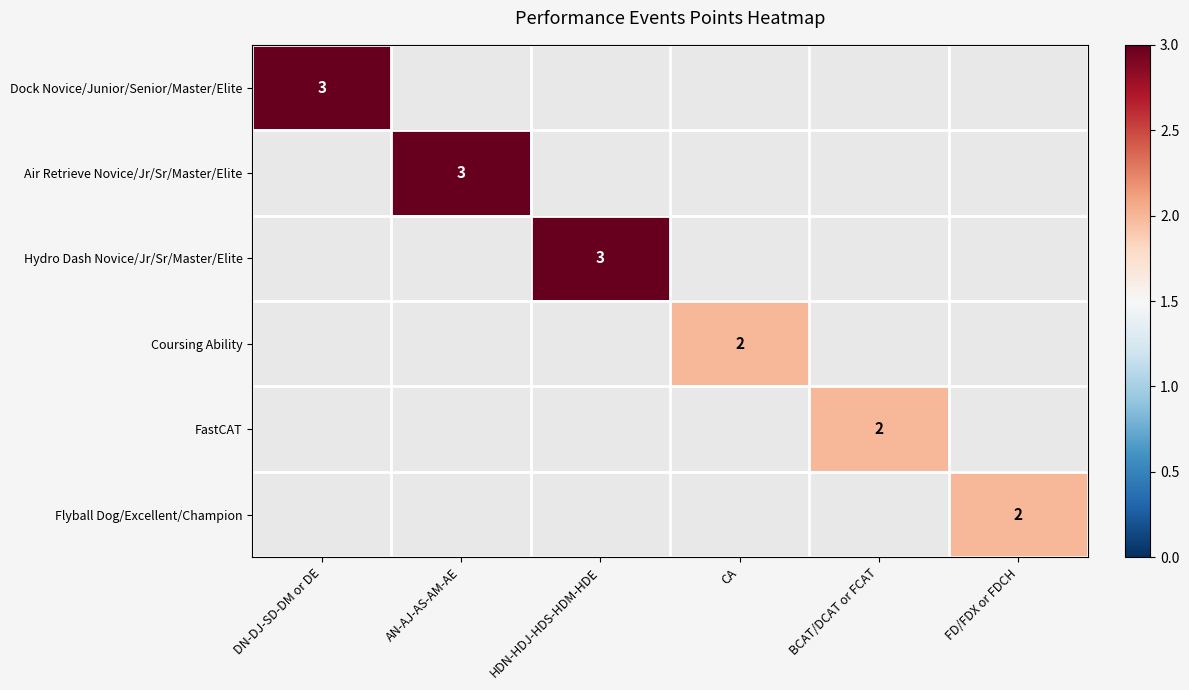

The Air Retrieve Novice/Jr/Sr/Master/Elite series shows 5 at AN-AJ-AS-AM-AE. True or false?

False